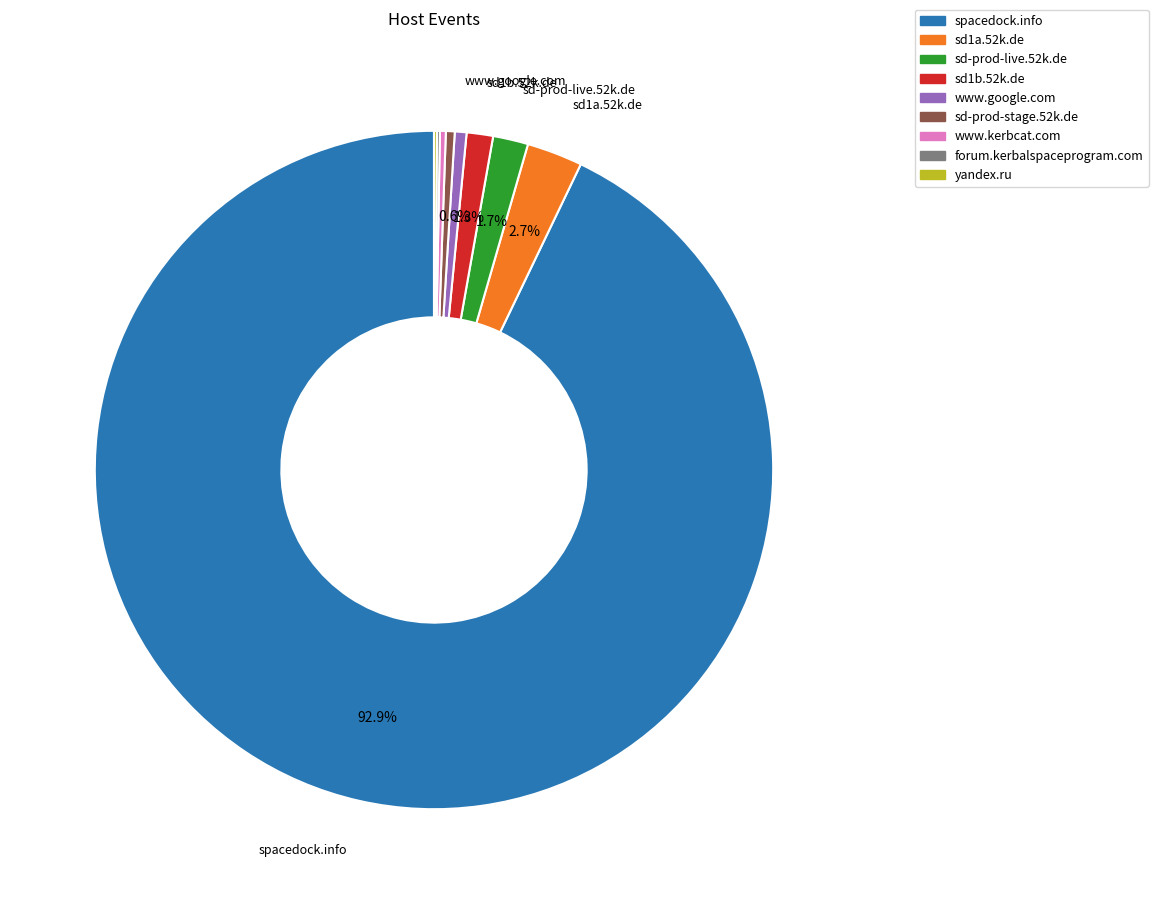

Combined, do sd1a.52k.de and sd-prod-stage.52k.de account for over 50%?

No